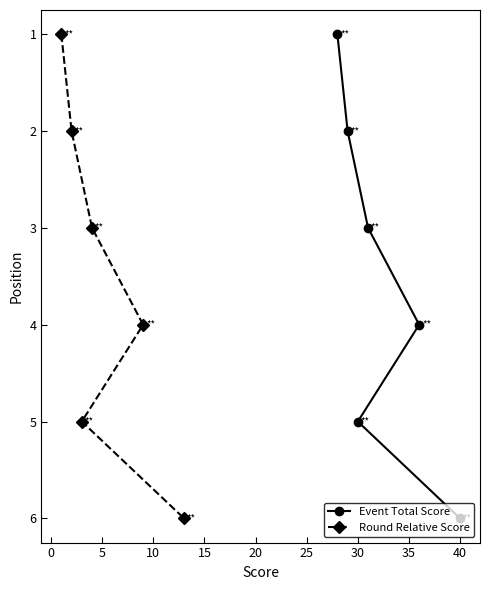

True or false: Event Total Score and Round Relative Score intersect in this chart.

False